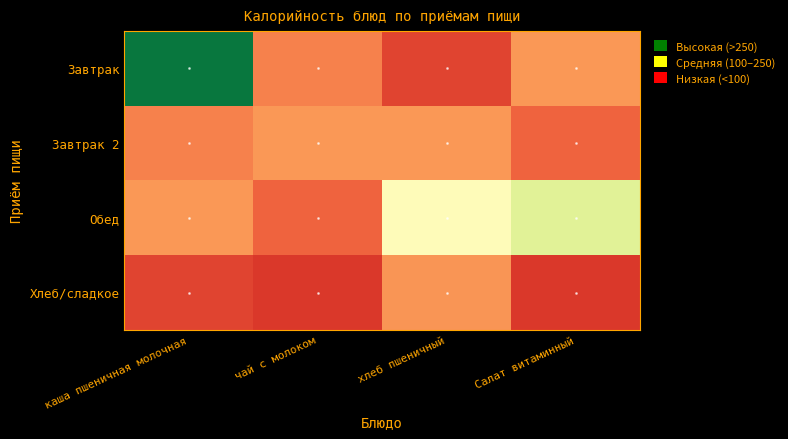

Rank the series by their maximum value, from lowest to highest.

Хлеб/сладкое, Завтрак 2, Обед, Завтрак